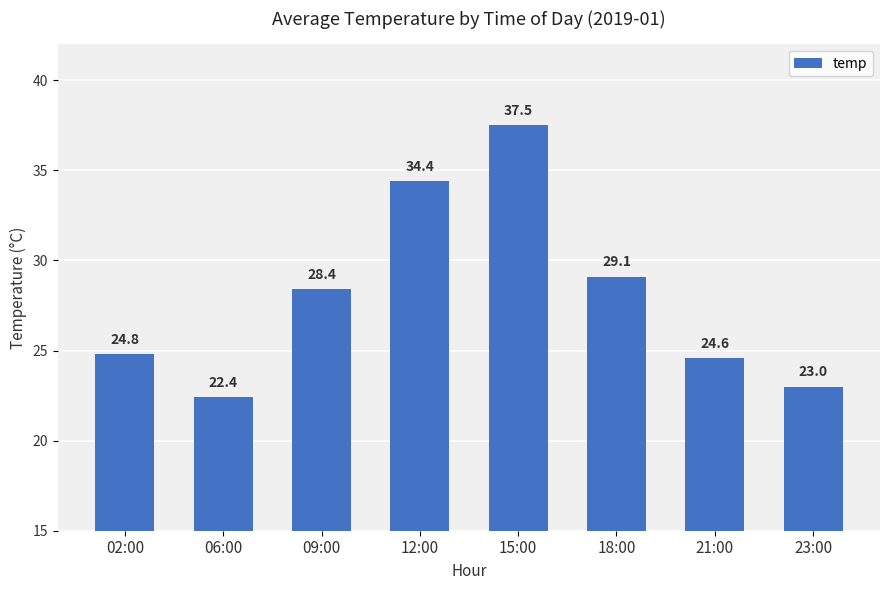

Which category has the lowest value across all series?

06:00